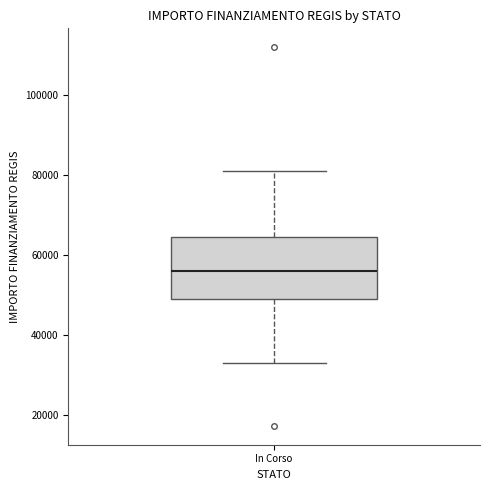

Transcribe this box plot: give where the median line is, the range the box spans, and where the two whiskers end, as read against the y-axis. The values are not printed on the chart, so give them approximately, as read against the axis.

median 56000, box 50000 to 64000, whiskers 32000 to 80000